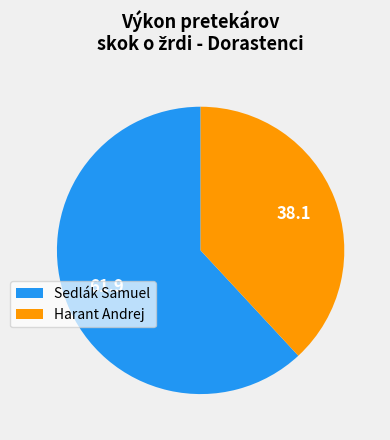

Which category has the smallest portion of the pie?

Harant Andrej